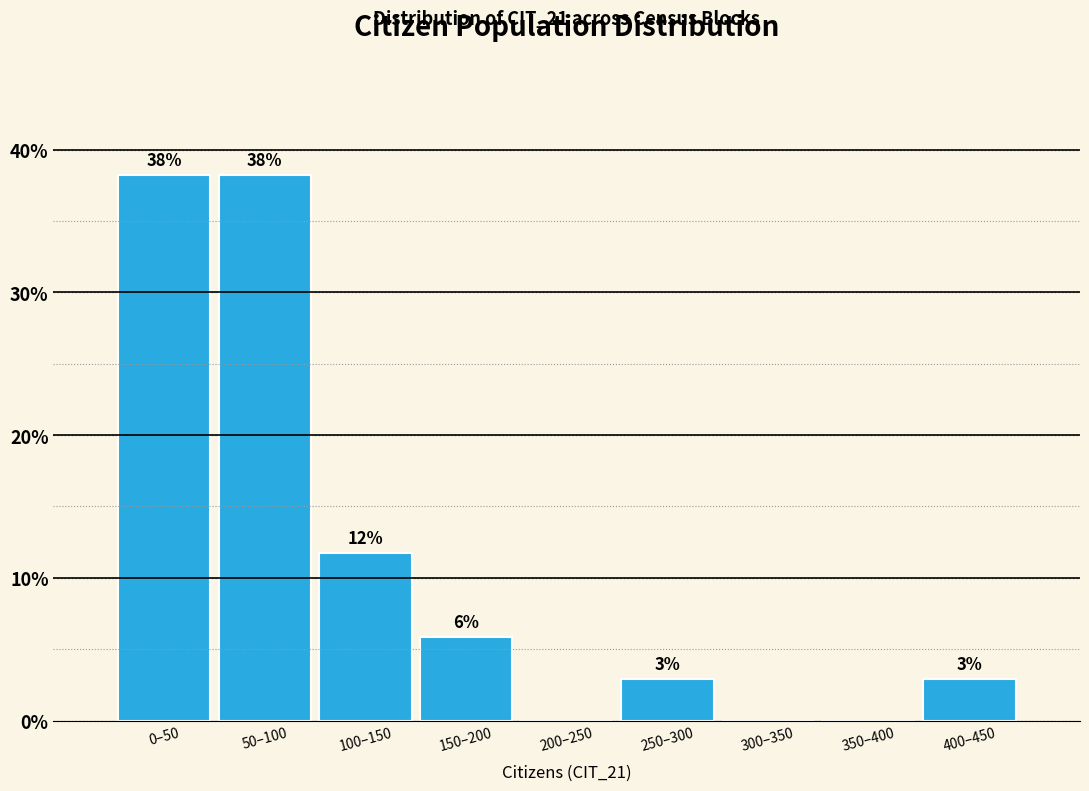

Are the bars horizontal?

No